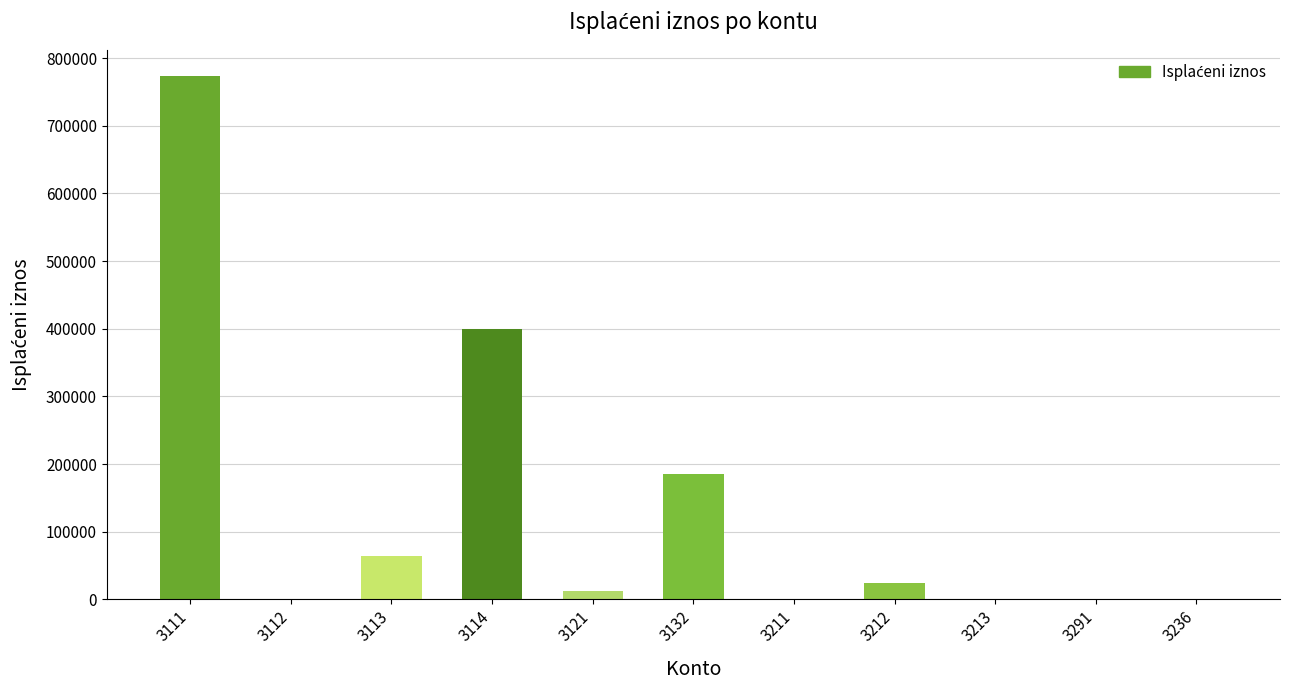

What is the ratio of the value at 3113 to the value at 3132?

0.3